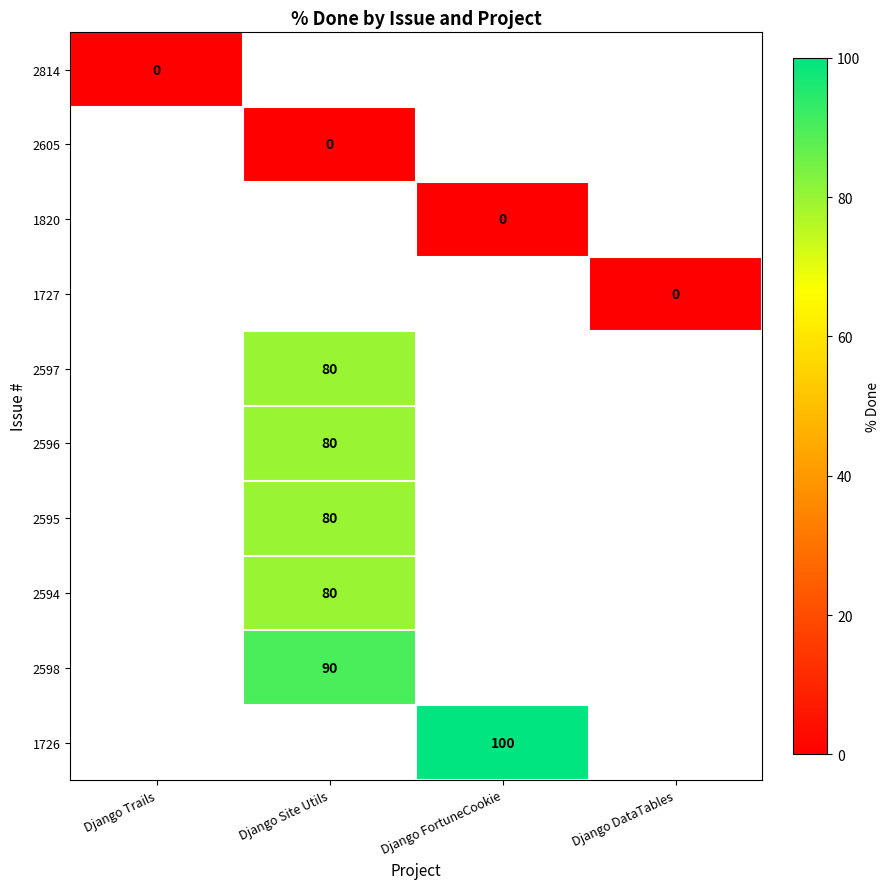

Between Django Site Utils and Django FortuneCookie, which is larger?

Django FortuneCookie